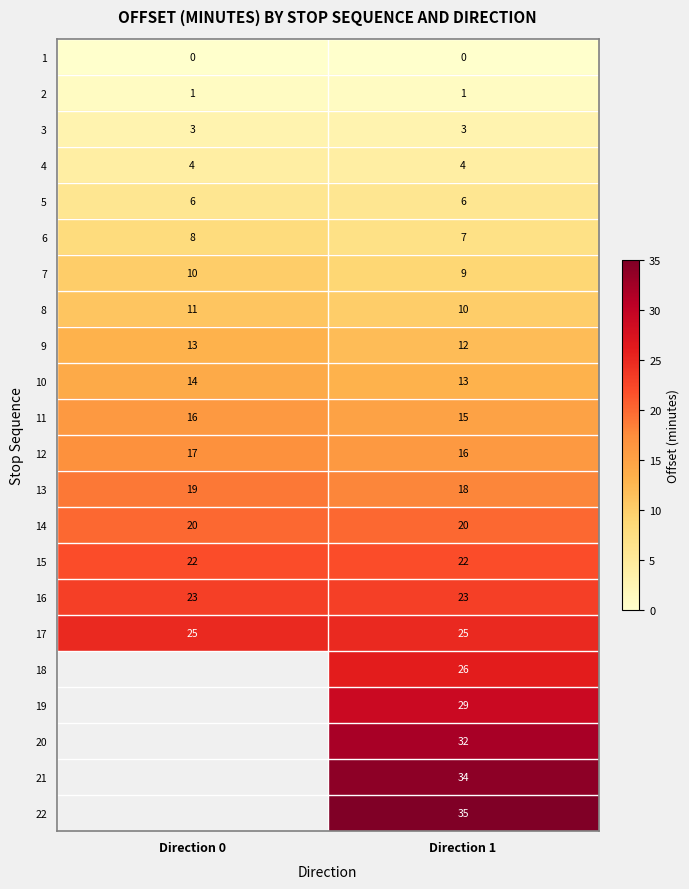

The 6 series shows 9.7 at Direction 1. True or false?

False